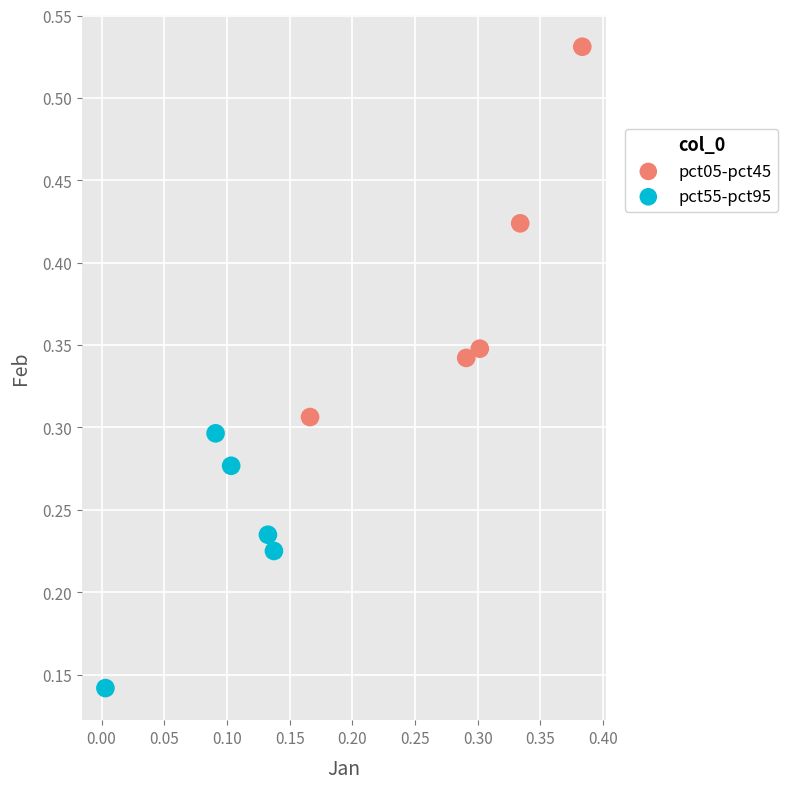

Which series contains the highest Y value?

pct05-pct45